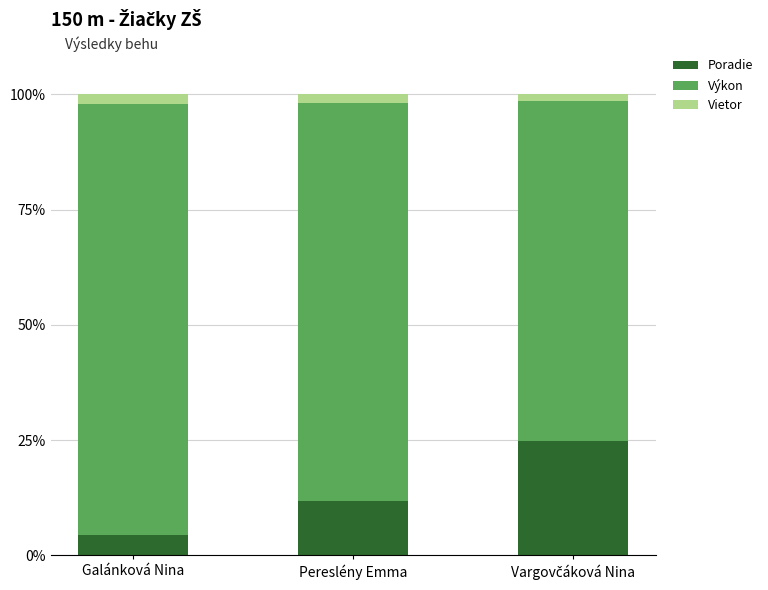

True or false: Poradie has a value of 11.9 at Pereslény Emma.

True